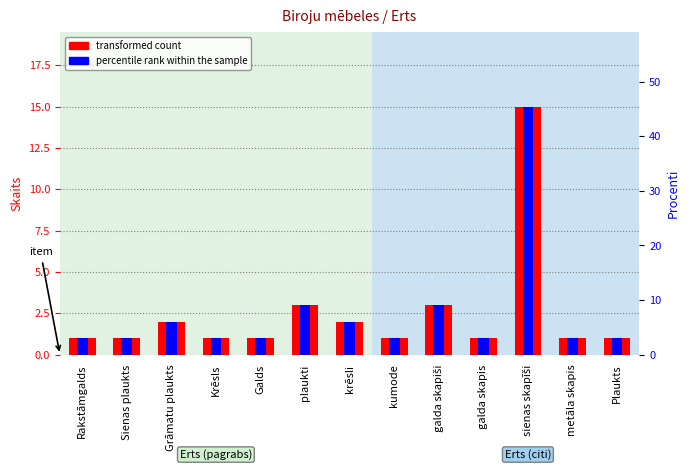

At which category does the chart reach its peak across all series?

sienas skapīši